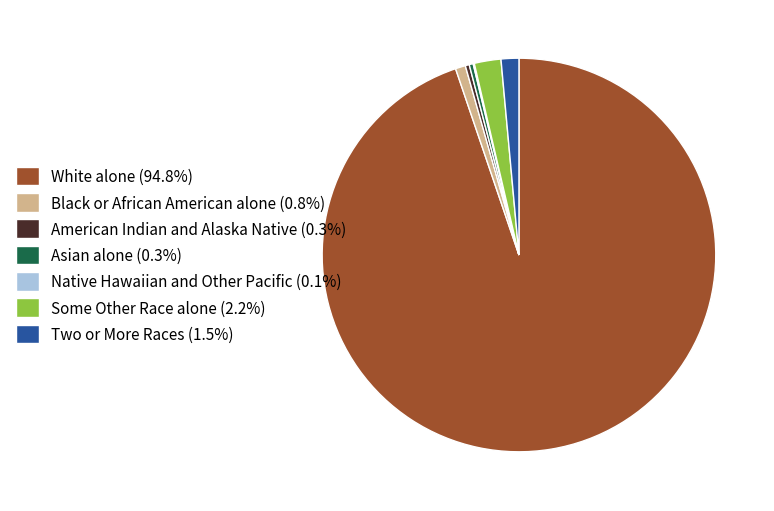

Does White alone account for over 50% of the chart?

Yes